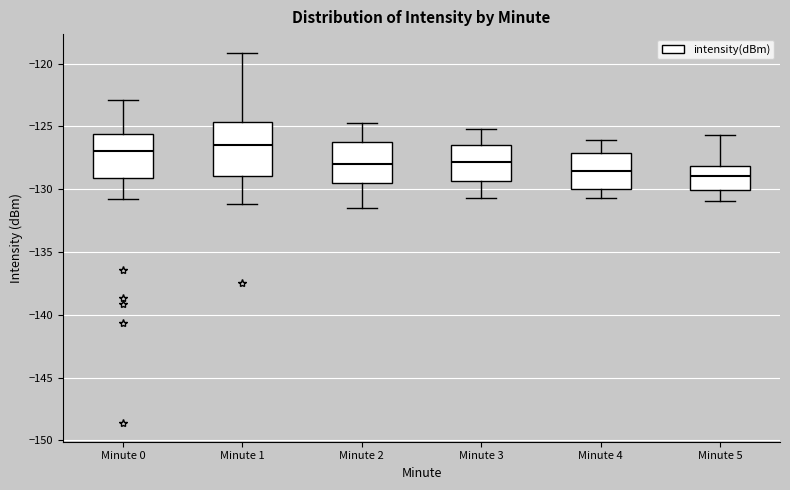

Where is the upper edge of the box for Minute 5 on the y-axis? The values are not printed on the chart, so give them approximately, as read against the axis.

-128.0